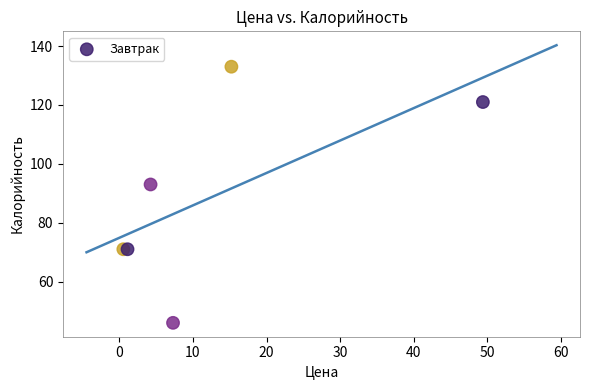

What Y value in the scatter plot is closest to 89?

93